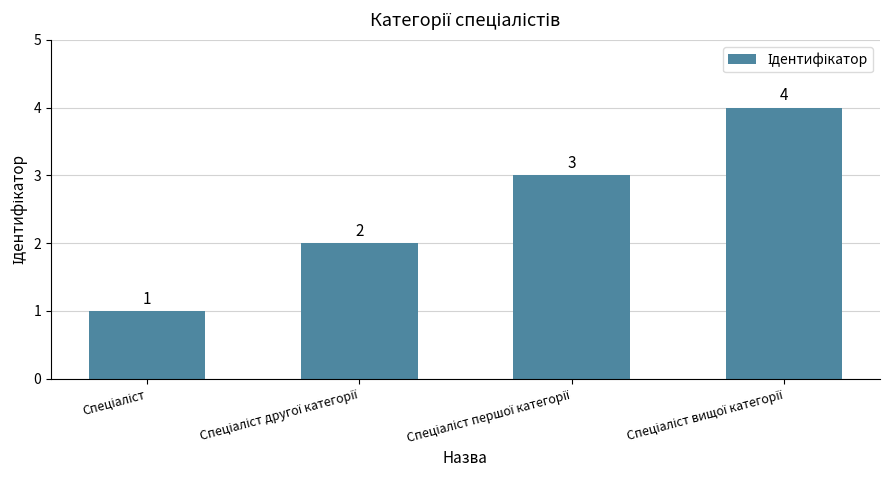

What is the greatest value displayed?

4